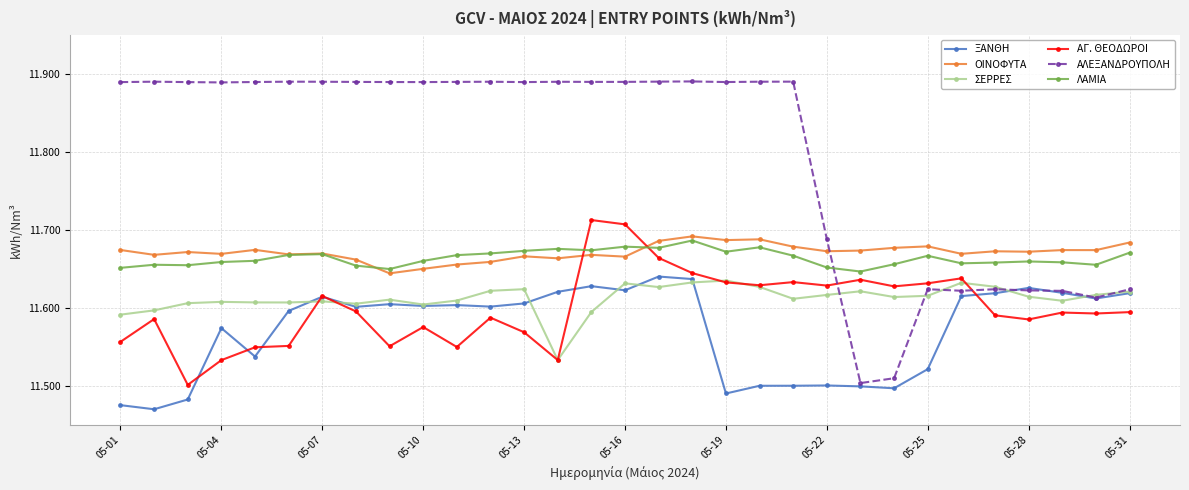

Which series has the widest spread of values?

ΑΛΕΞΑΝΔΡΟΥΠΟΛΗ